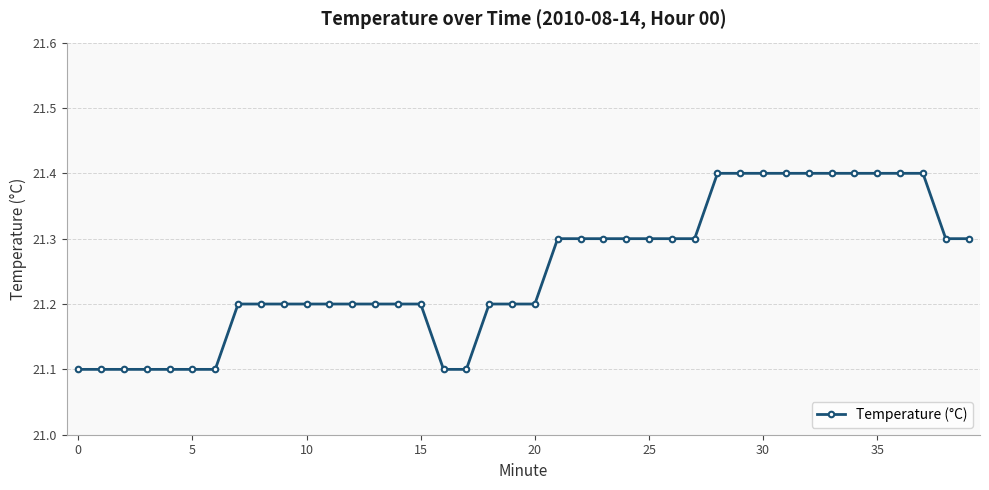

What is the sum of all values?

850.0